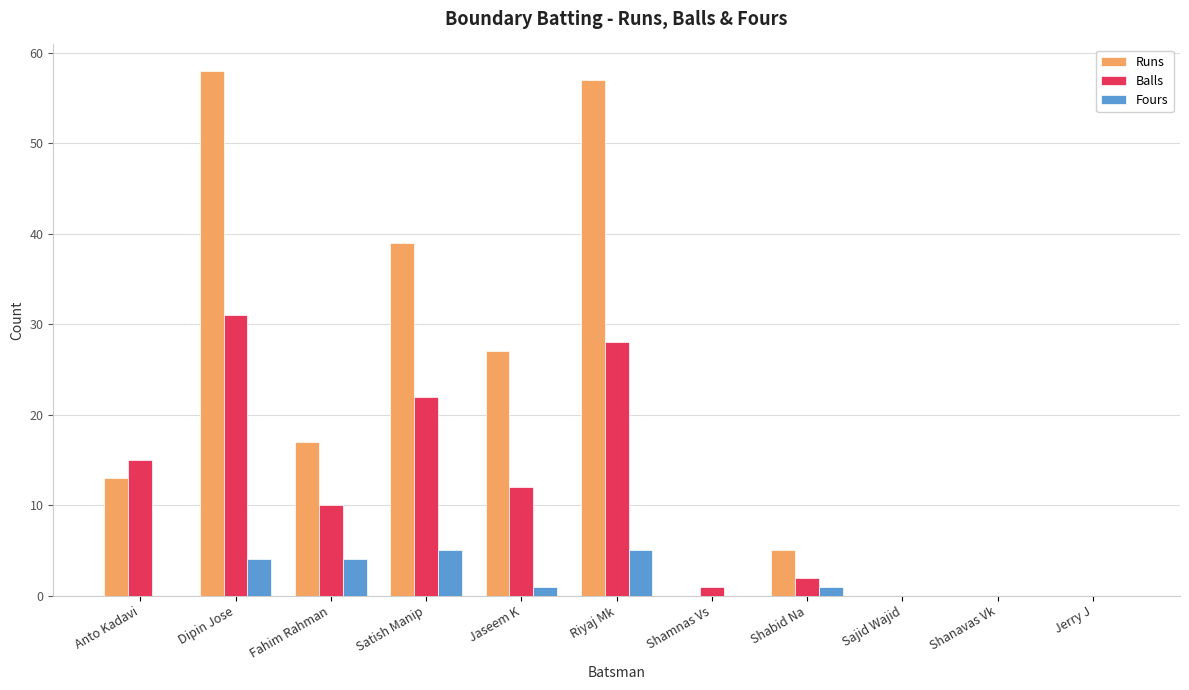

What is the sum of all Runs values?

216